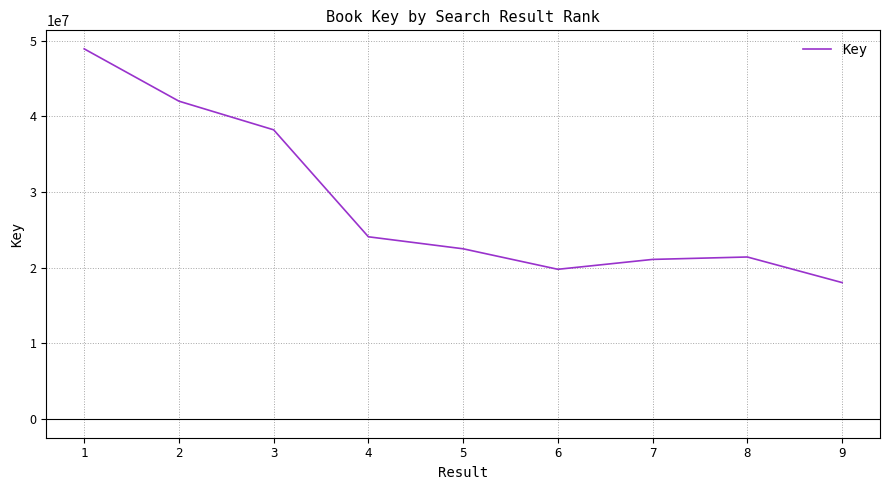

What is the minimum value shown in the chart?

18045526